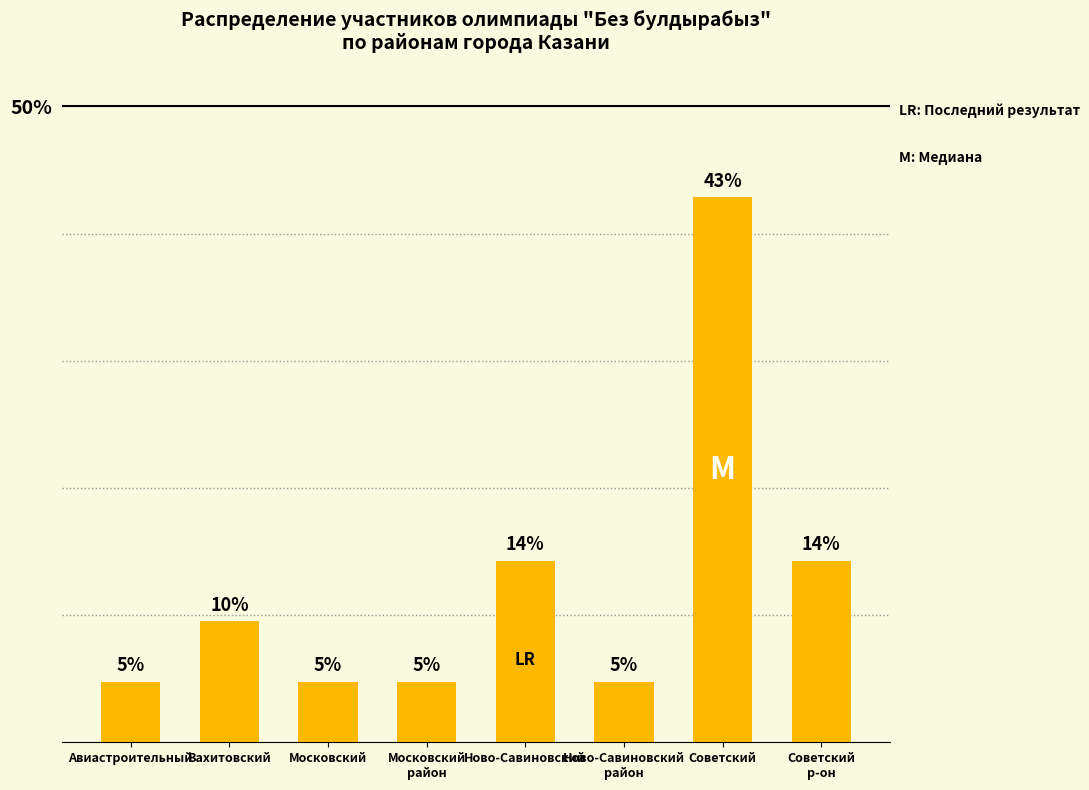

How many bars are there in total?

8